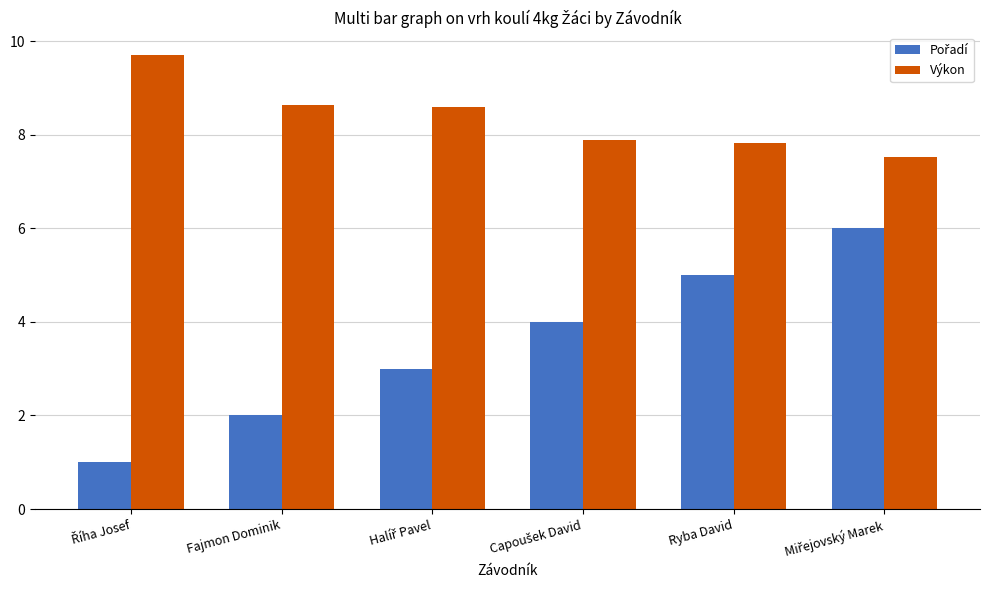

What is the label of the 5th bar from the right?

Fajmon Dominik